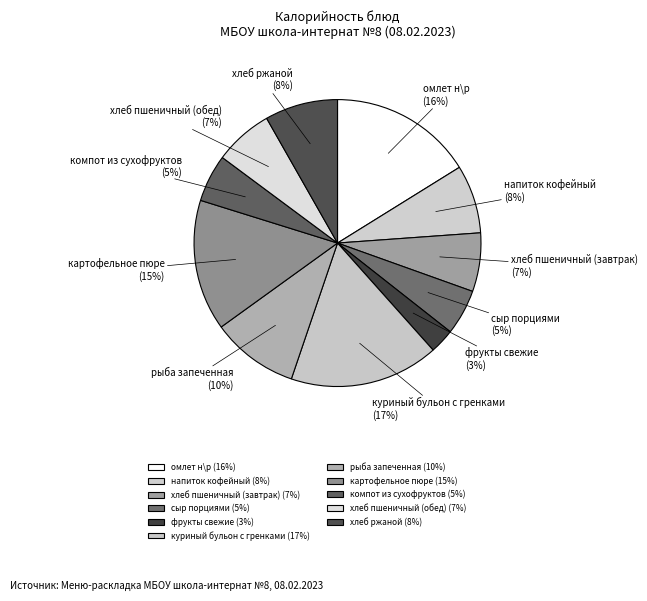

Which has a higher value, куриный бульон с гренками or картофельное пюре?

куриный бульон с гренками